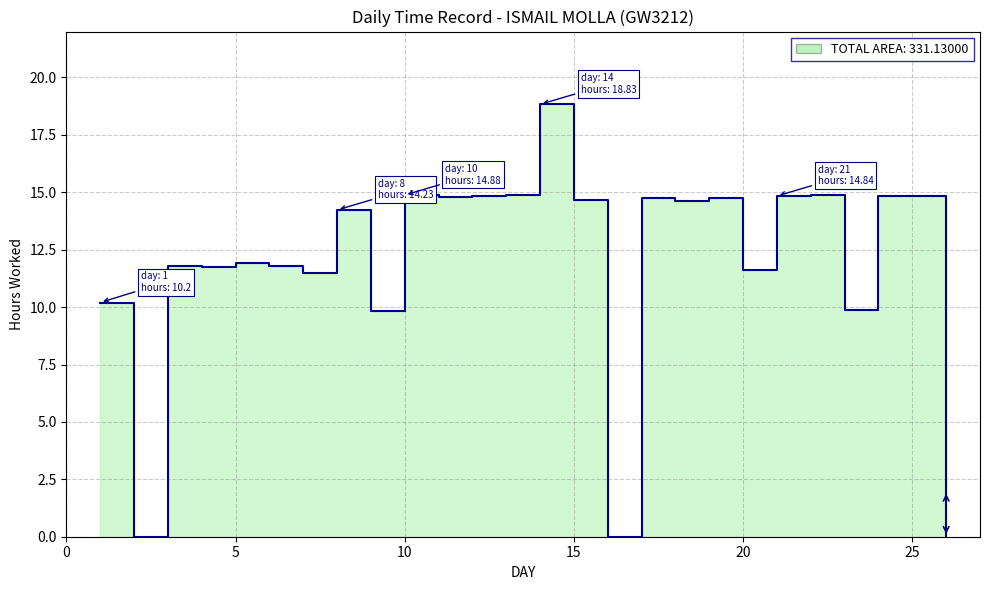

Reading right to left, transcribe all the data shown in this chart.

0.0	14.8	14.9	9.9	14.9	14.8	11.6	14.8	14.6	14.7	0.0	14.7	18.8	14.9	14.8	14.8	14.9	9.8	14.2	11.5	11.8	11.9	11.7	11.8	0.0	10.2